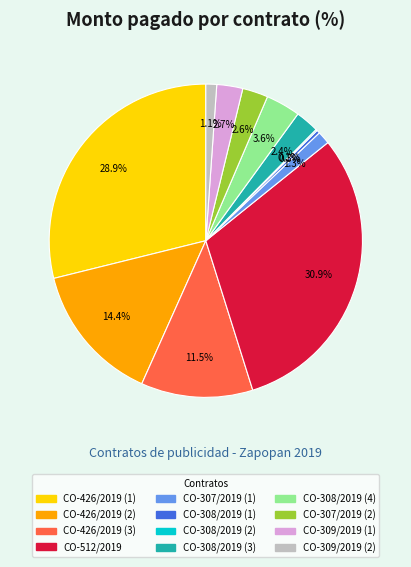

What is the largest slice in the pie chart?

CO-512/2019